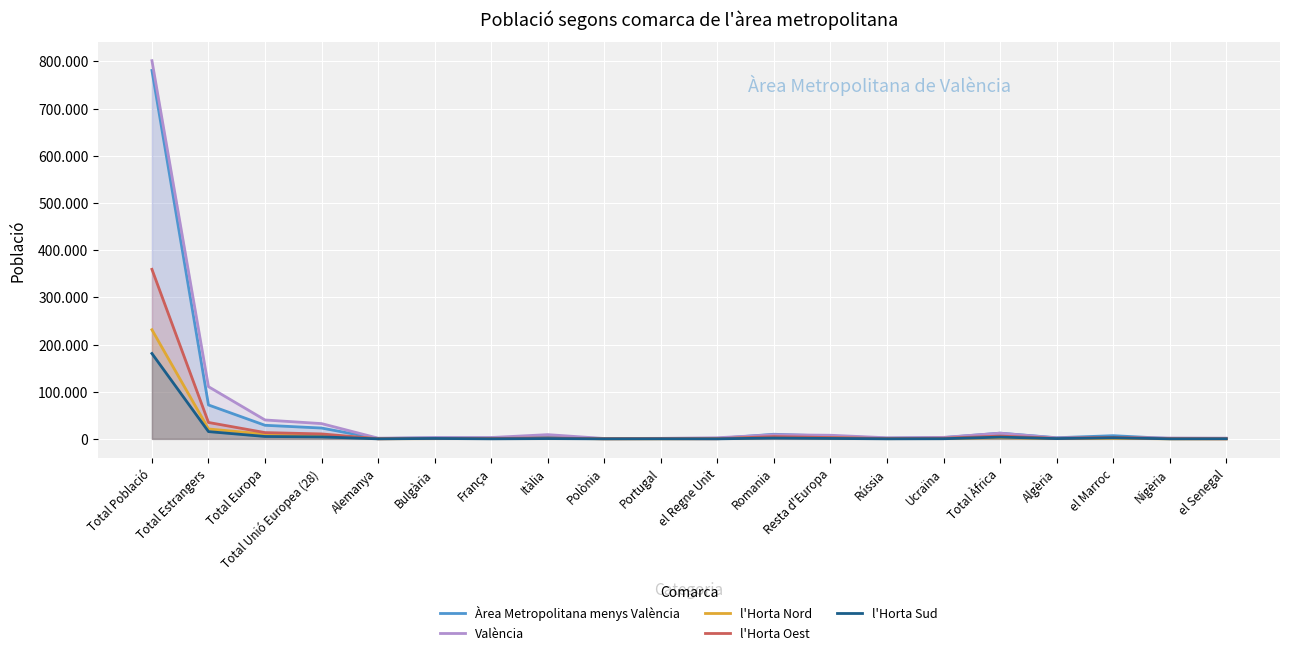

Does the chart display data point markers on the line(s)?

No